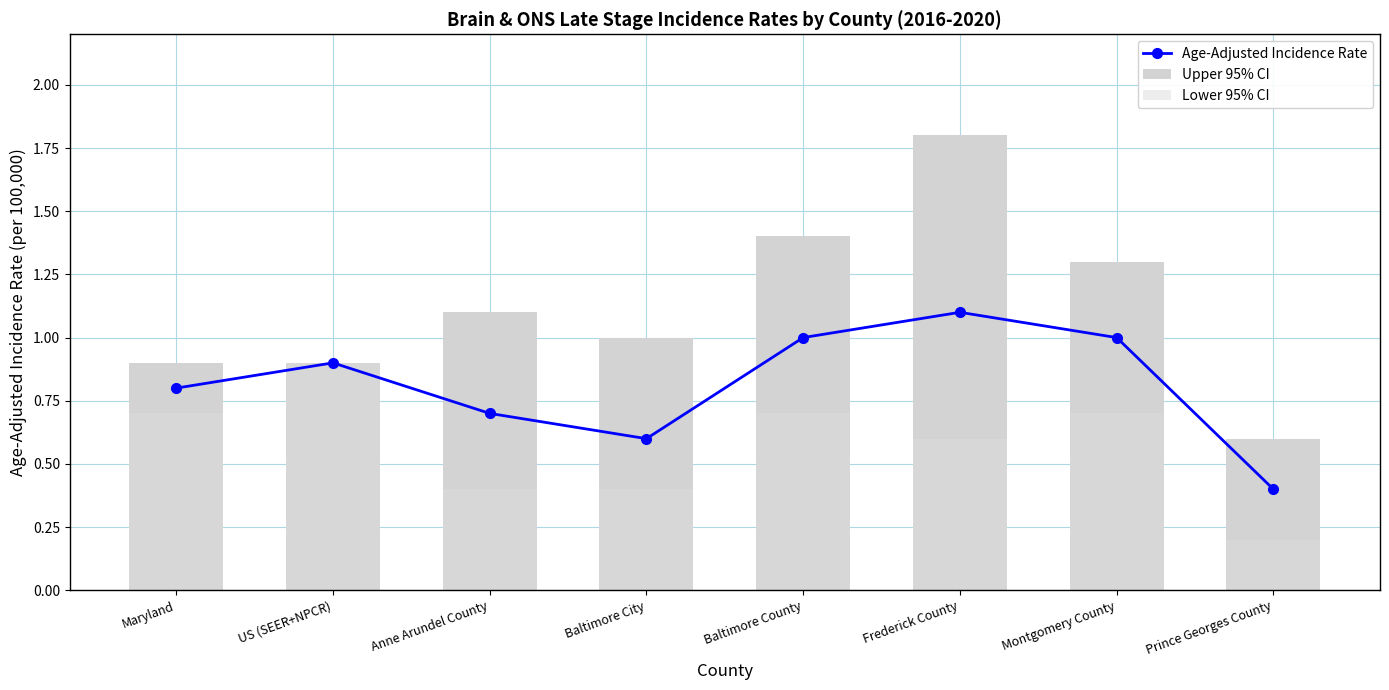

Is the value of Upper 95% CI at Prince Georges County greater than the value of Age-Adjusted Incidence Rate at Baltimore City?

No